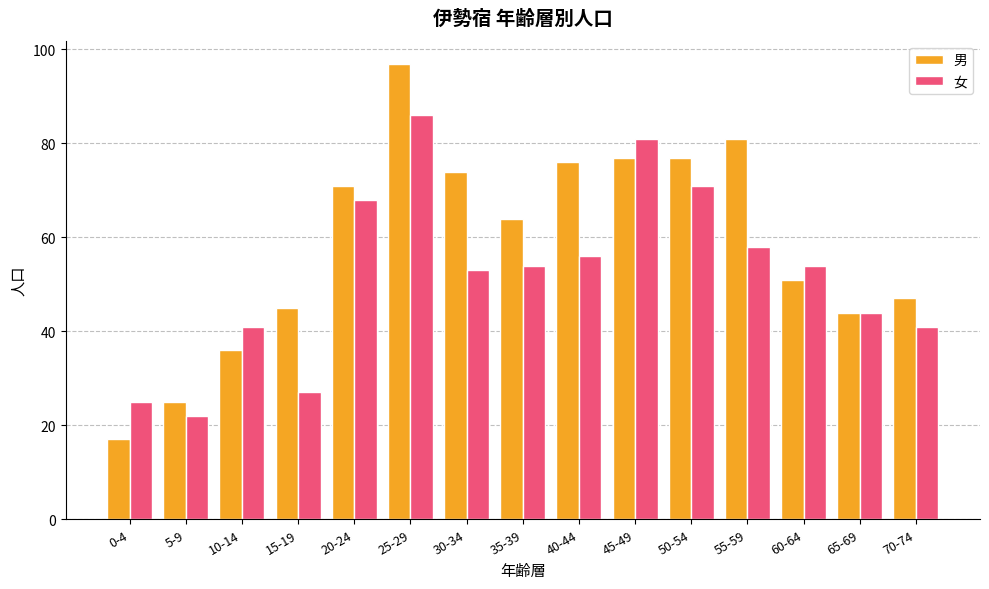

Rank the series by their average value, from highest to lowest.

男, 女